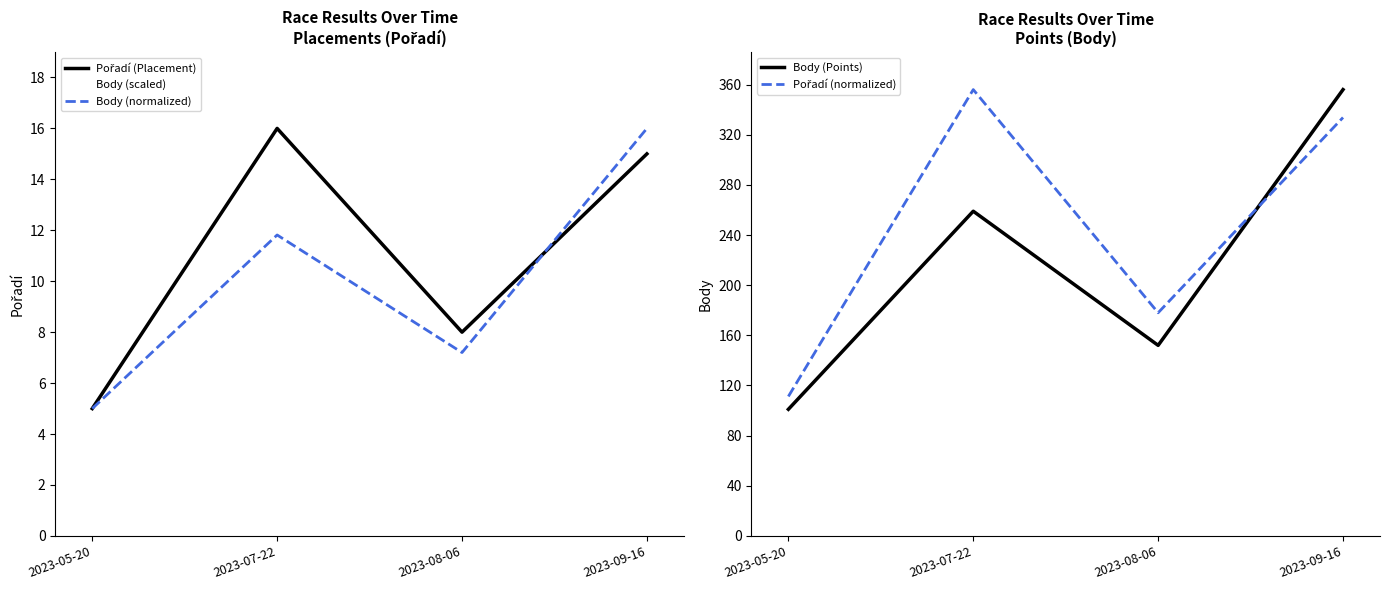

Reading right to left, list all the values displayed in this chart.

Pořadí (Placement): 2023-09-16=15.0	2023-08-06=8.0	2023-07-22=16.0	2023-05-20=5.0
Body (scaled): 2023-09-16=15.0	2023-08-06=8.0	2023-07-22=16.0	2023-05-20=5.0
Body (normalized): 2023-09-16=16.0	2023-08-06=7.2	2023-07-22=11.8	2023-05-20=5.0
Body (Points): 2023-09-16=356.0	2023-08-06=152.0	2023-07-22=259.0	2023-05-20=101.0
Pořadí (normalized): 2023-09-16=333.8	2023-08-06=178.0	2023-07-22=356.0	2023-05-20=111.2